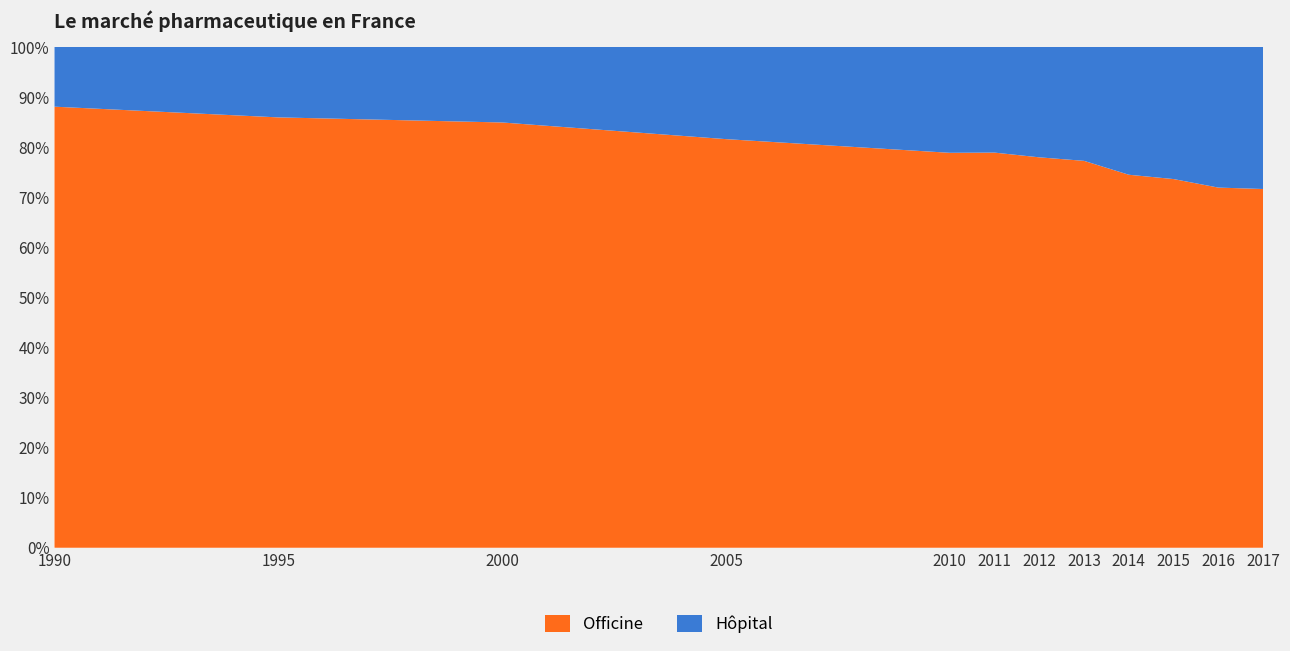

What is the highest value of the Officine series?

88.1